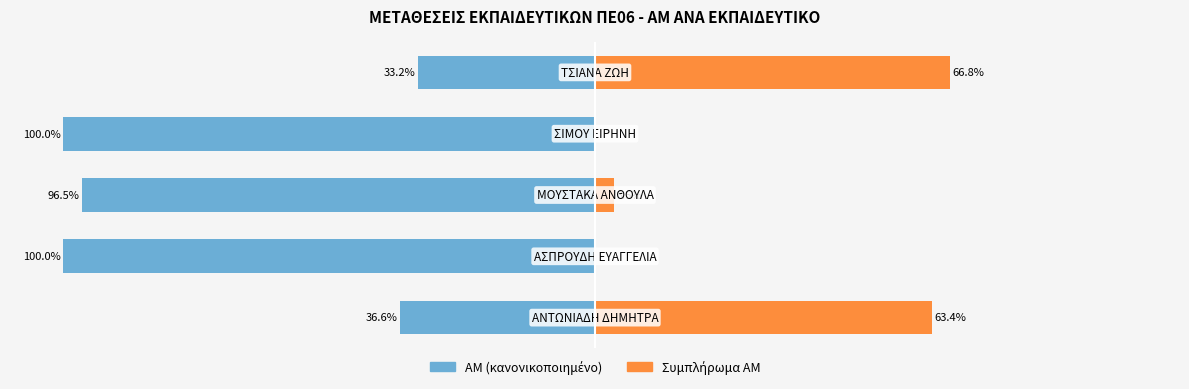

Between 4 and 1, which is larger?

4